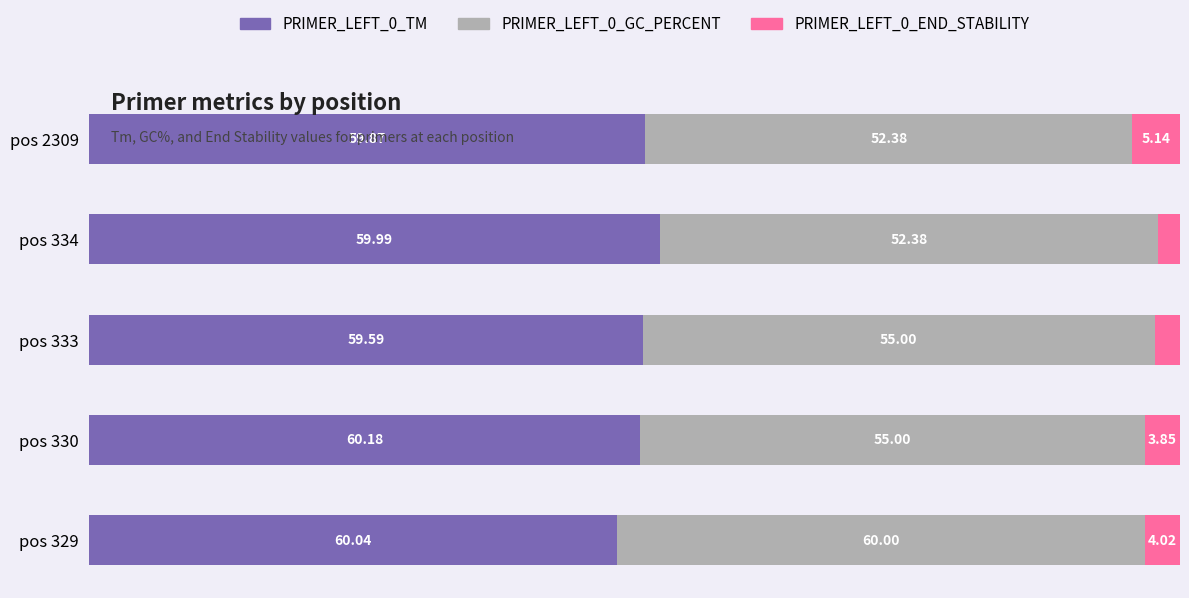

What are all the series names shown in the legend?

PRIMER_LEFT_0_TM, PRIMER_LEFT_0_GC_PERCENT, PRIMER_LEFT_0_END_STABILITY